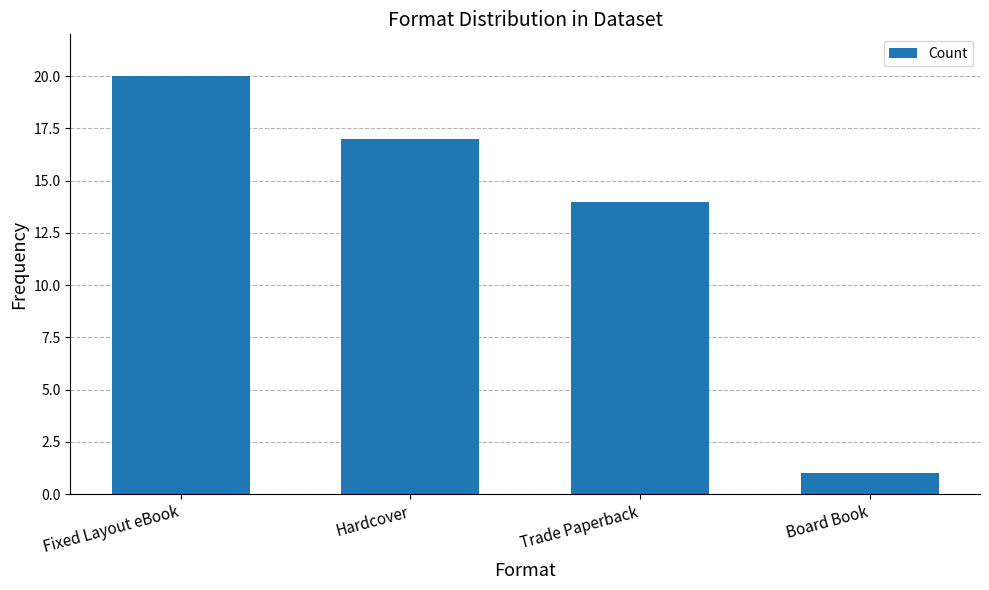

Reading right to left, extract all data points from this chart.

1	14	17	20